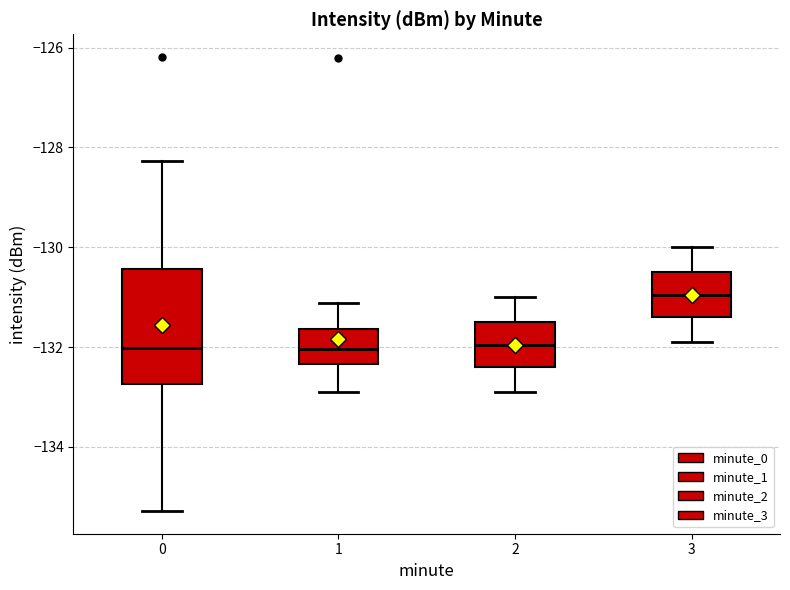

Comparing the boxes themselves (not the whiskers), which one is the tallest?

0